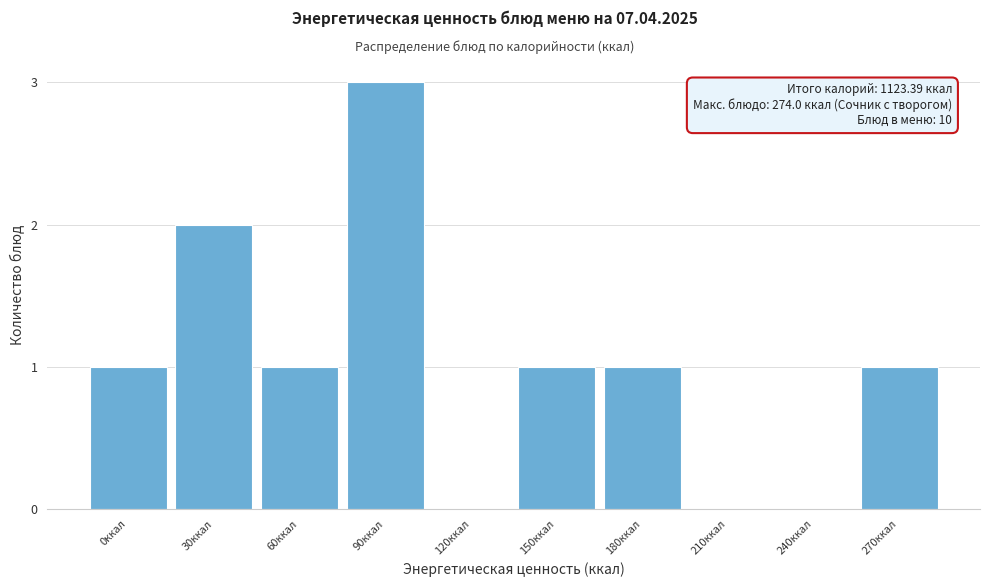

Reading left to right, list all the values displayed in this chart.

0ккал=1	30ккал=2	60ккал=1	90ккал=3	120ккал=0	150ккал=1	180ккал=1	210ккал=0	240ккал=0	270ккал=1